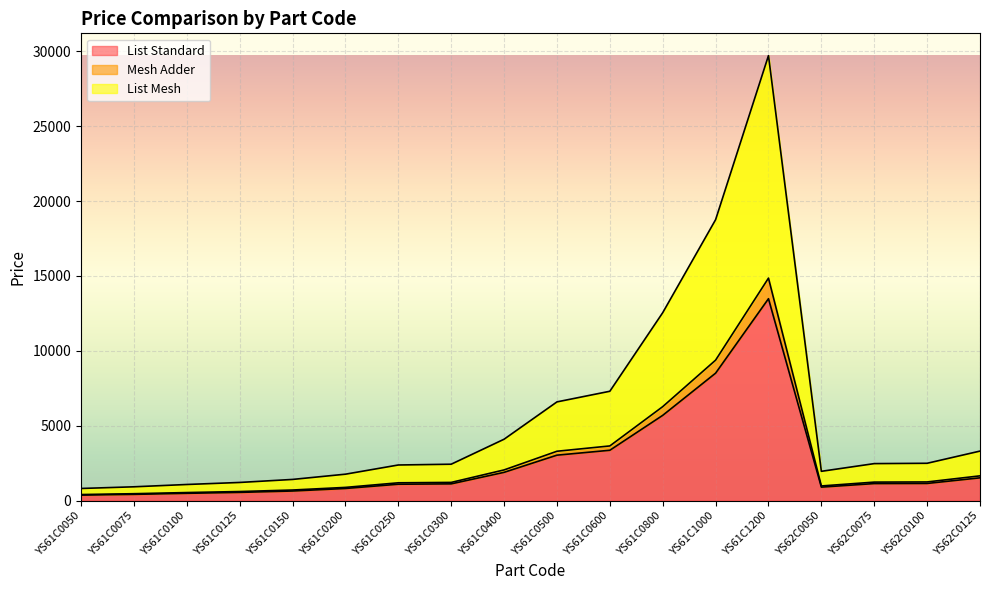

Reading right to left, list all the values displayed in this chart.

List Standard: YS62C0125=1521	YS62C0100=1146	YS62C0075=1137	YS62C0050=900	YS61C1200=13479	YS61C1000=8508	YS61C0800=5692	YS61C0600=3361	YS61C0500=3034	YS61C0400=1887	YS61C0300=1118	YS61C0250=1094	YS61C0200=810	YS61C0150=641	YS61C0125=549	YS61C0100=487	YS61C0075=417	YS61C0050=367
Mesh Adder: YS62C0125=1653	YS62C0100=1246	YS62C0075=1235	YS62C0050=978	YS61C1200=14854	YS61C1000=9377	YS61C0800=6273	YS61C0600=3650	YS61C0500=3295	YS61C0400=2049	YS61C0300=1215	YS61C0250=1189	YS61C0200=882	YS61C0150=707	YS61C0125=606	YS61C0100=538	YS61C0075=461	YS61C0050=405
List Mesh: YS62C0125=3306	YS62C0100=2492	YS62C0075=2470	YS62C0050=1956	YS61C1200=29708	YS61C1000=18754	YS61C0800=12546	YS61C0600=7300	YS61C0500=6590	YS61C0400=4098	YS61C0300=2430	YS61C0250=2378	YS61C0200=1764	YS61C0150=1414	YS61C0125=1212	YS61C0100=1076	YS61C0075=922	YS61C0050=810